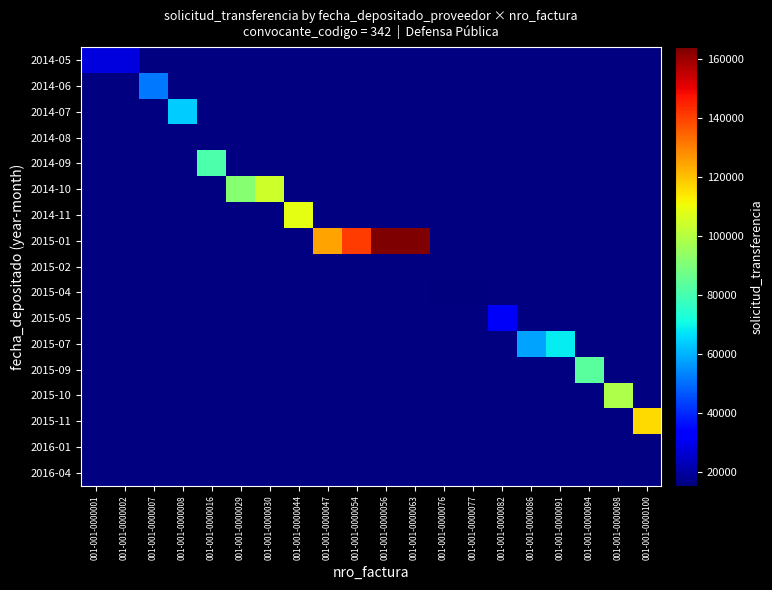

At 001-001-0000029, list the series in order from smallest to largest.

2014-05, 2014-06, 2014-07, 2014-08, 2014-09, 2014-10, 2014-11, 2015-01, 2015-02, 2015-04, 2015-05, 2015-07, 2015-09, 2015-10, 2015-11, 2016-01, 2016-04